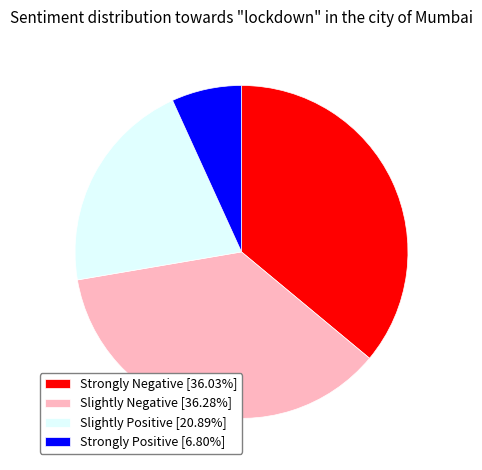

Combined, do Strongly Negative [36.03%] and Slightly Negative [36.28%] account for over 50%?

Yes